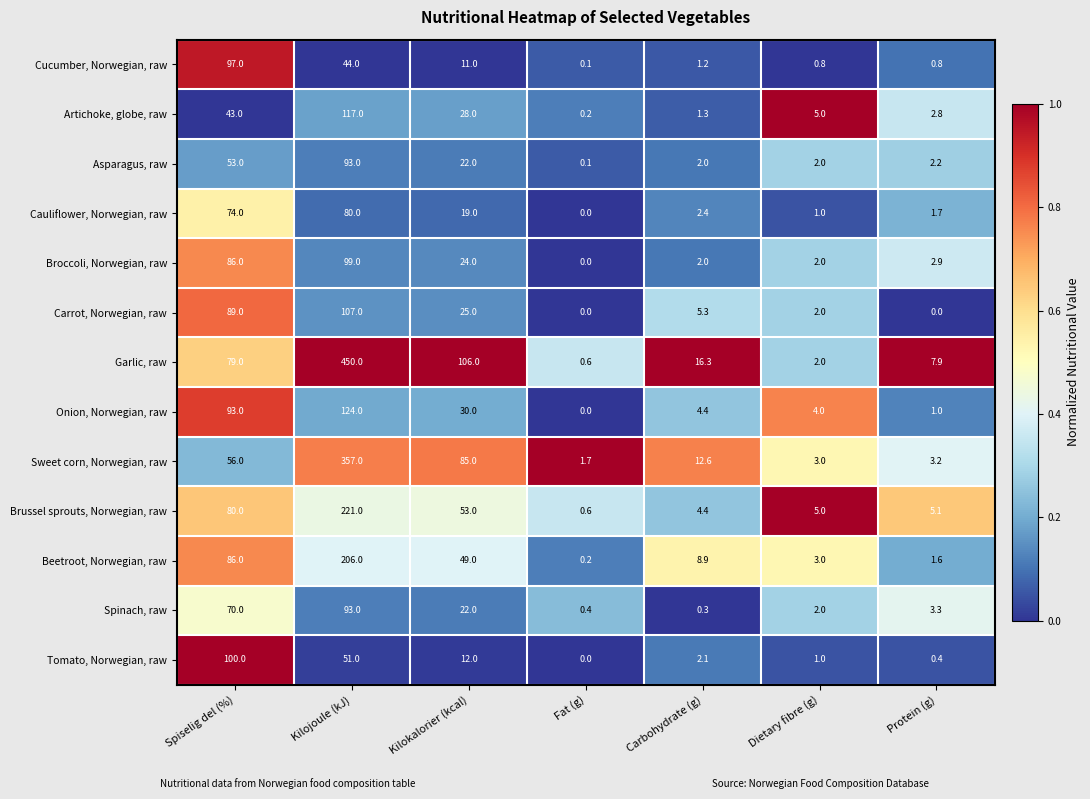

Which series has the widest spread of values?

Garlic, raw